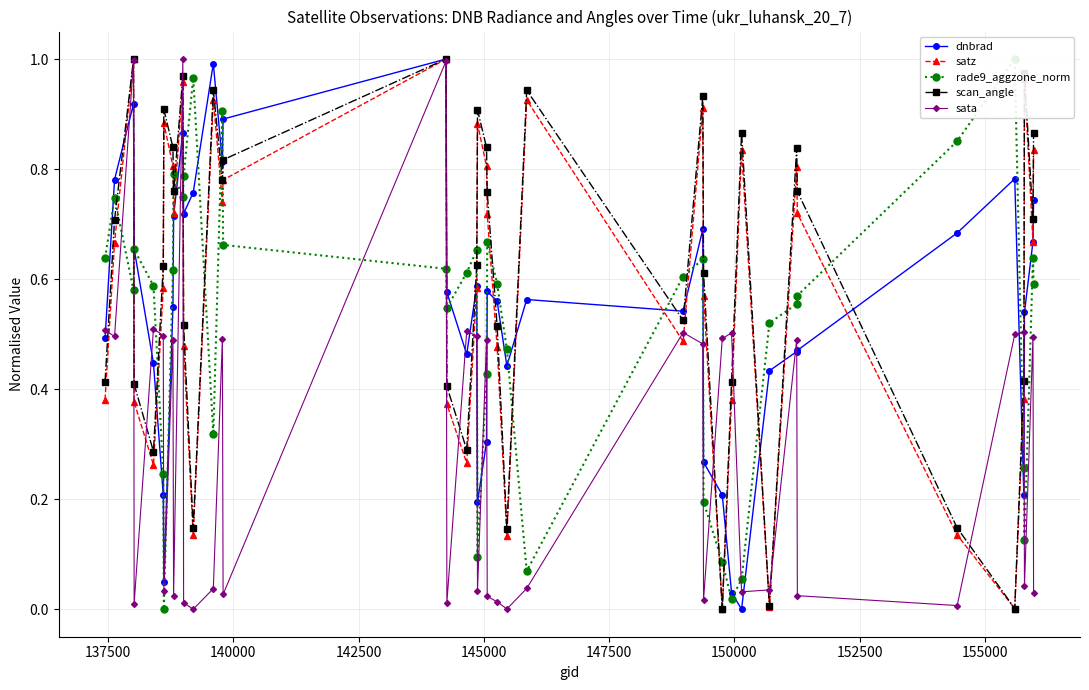

How many series are shown in this chart?

5